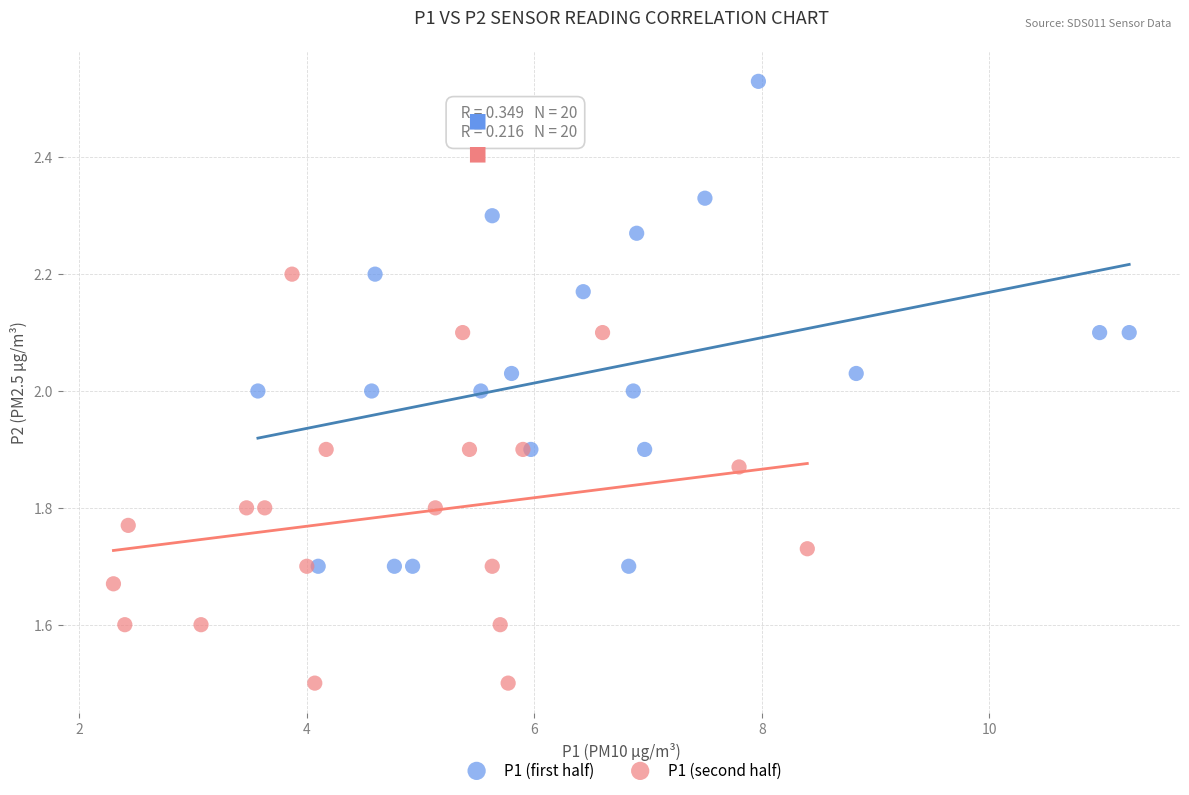

Which series has the widest spread of Y values?

P1 (first half)